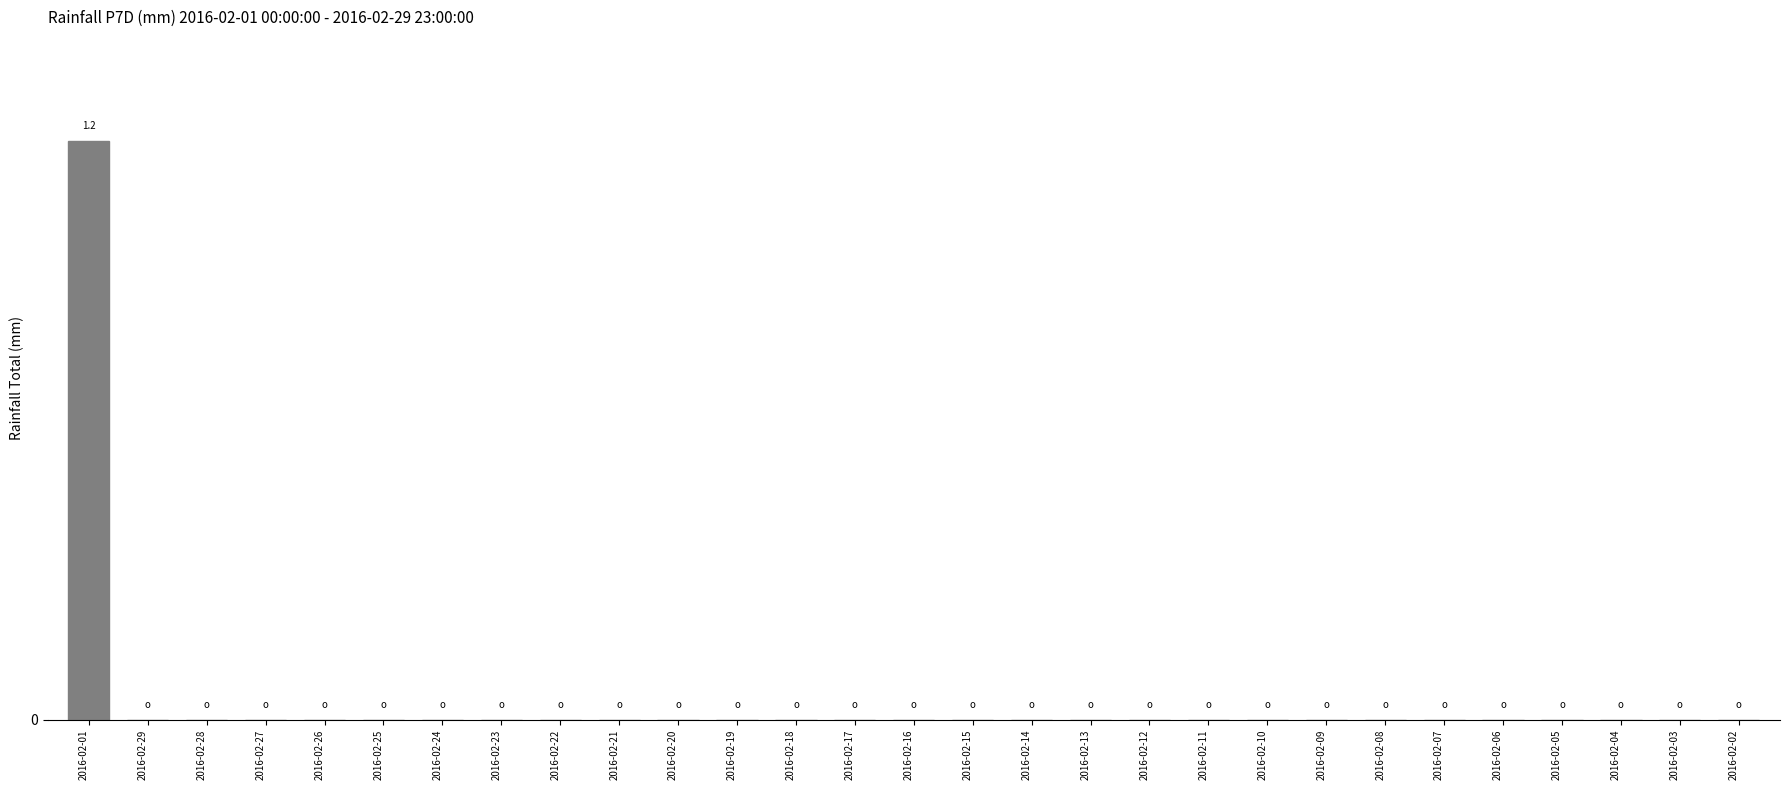

Are the bars horizontal?

No